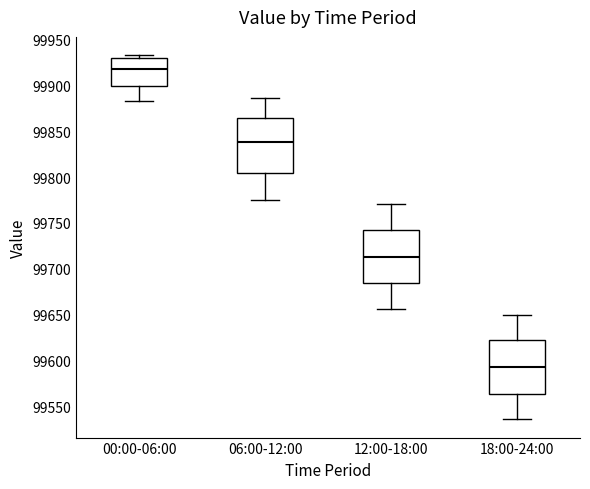

Where is the lower edge of the box for 00:00-06:00 on the y-axis? The values are not printed on the chart, so give them approximately, as read against the axis.

99900